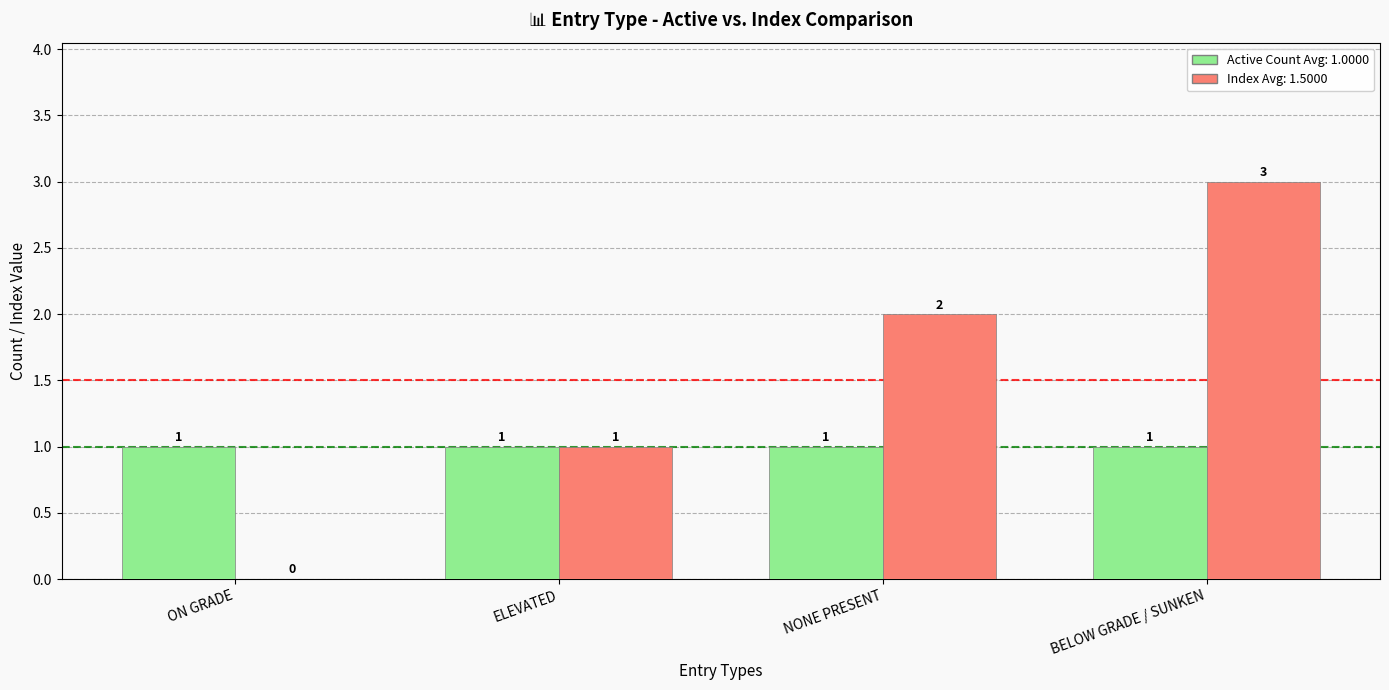

At which category is the sum across all series the highest?

BELOW GRADE / SUNKEN